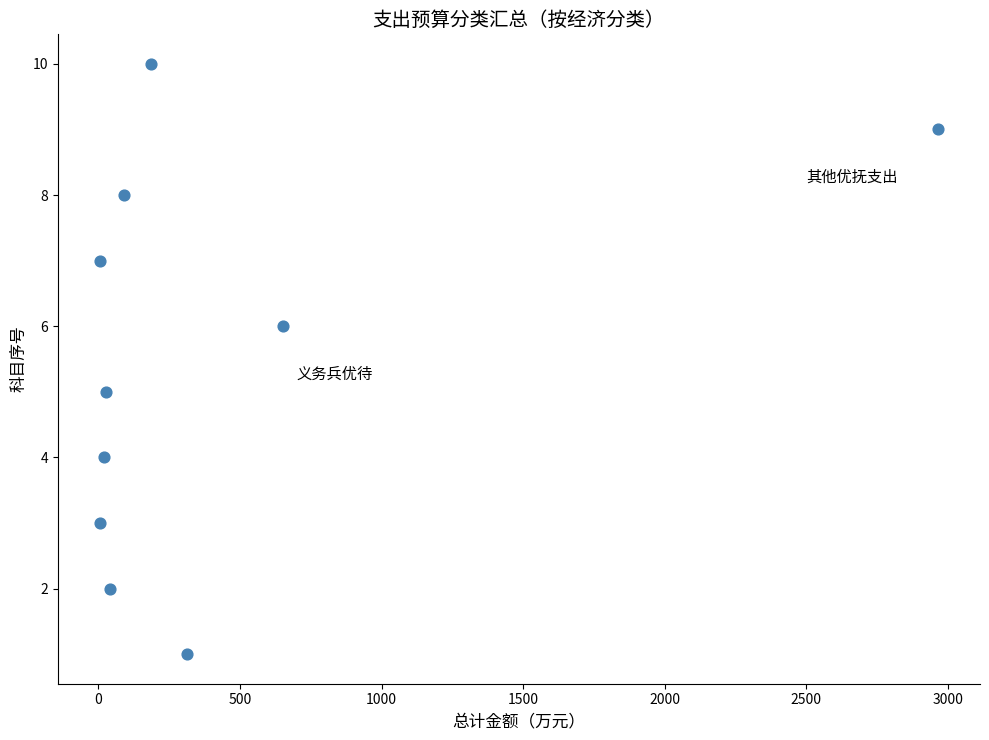

What is the range of Y values (max minus min)?

9